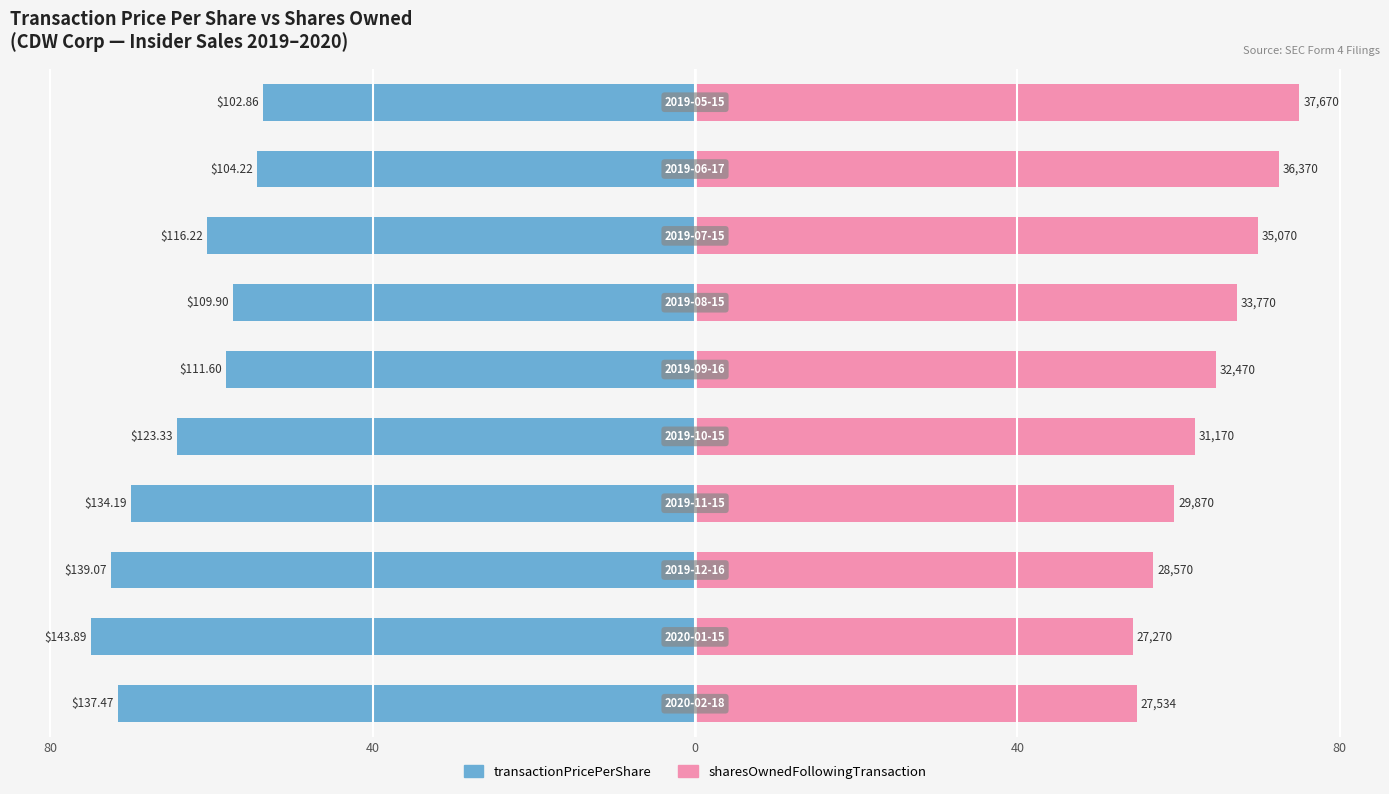

How many data points in transactionPricePerShare are above -60?

4